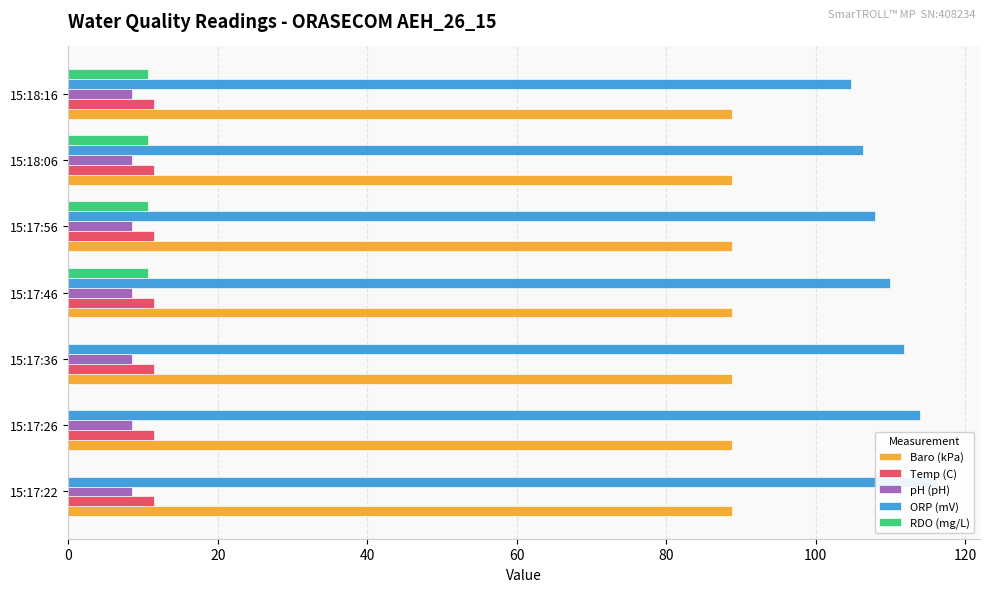

The Baro (kPa) series shows 152.8 at 15:17:26. True or false?

False